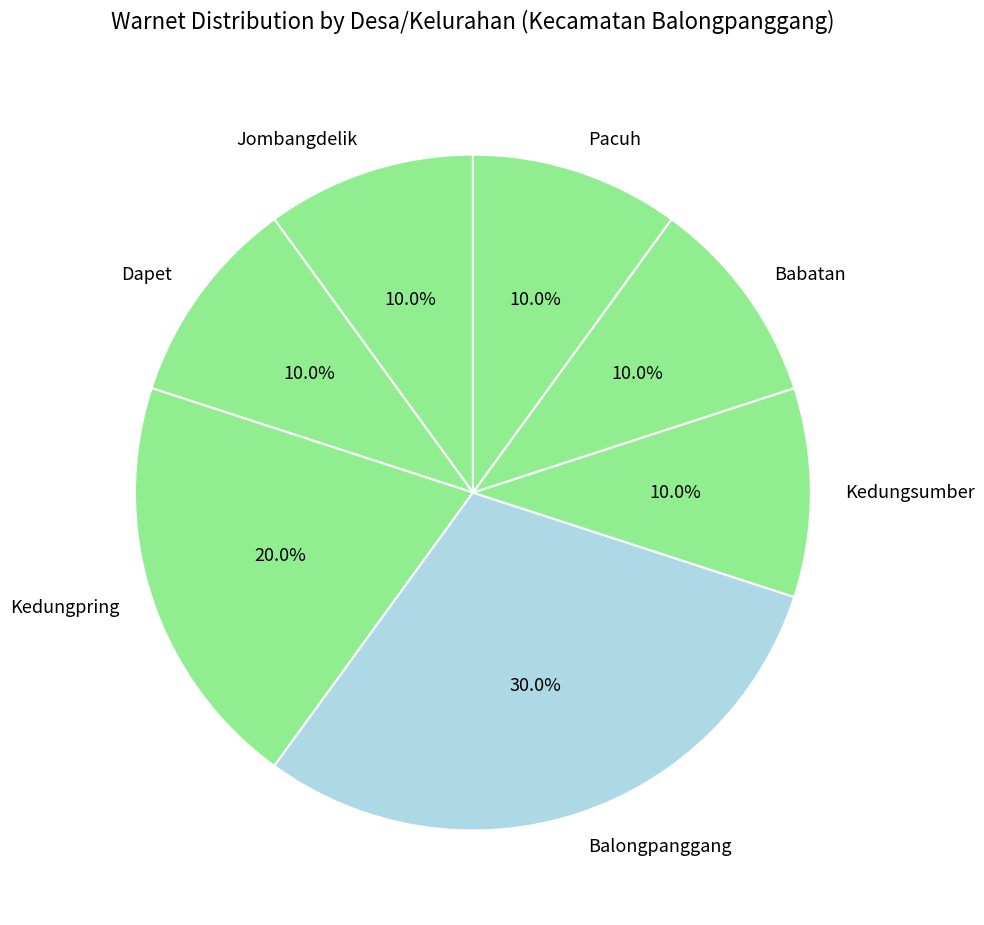

Count the number of slices in the pie.

7